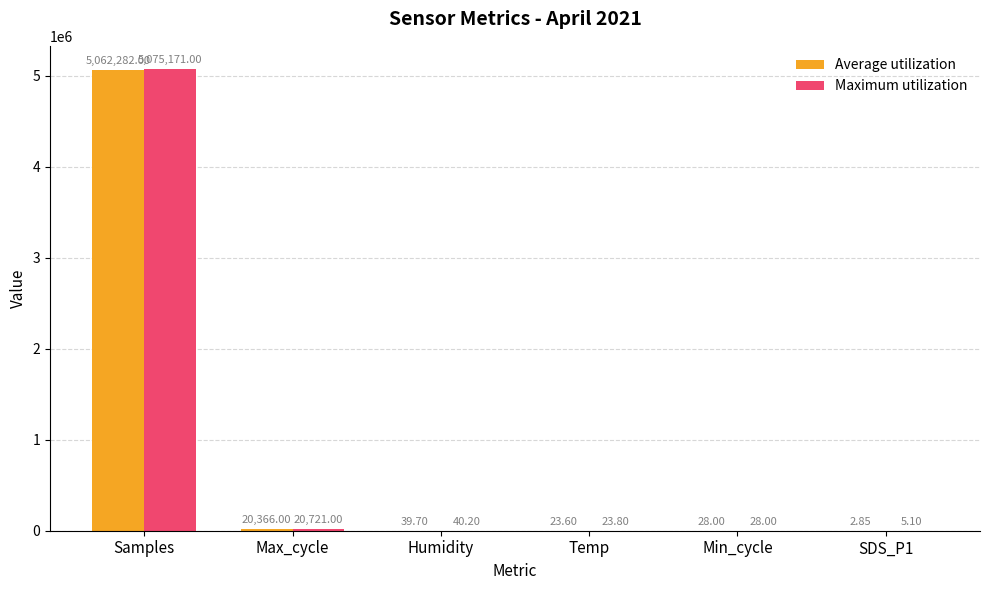

The Maximum utilization series shows 40.2 at Humidity. True or false?

True